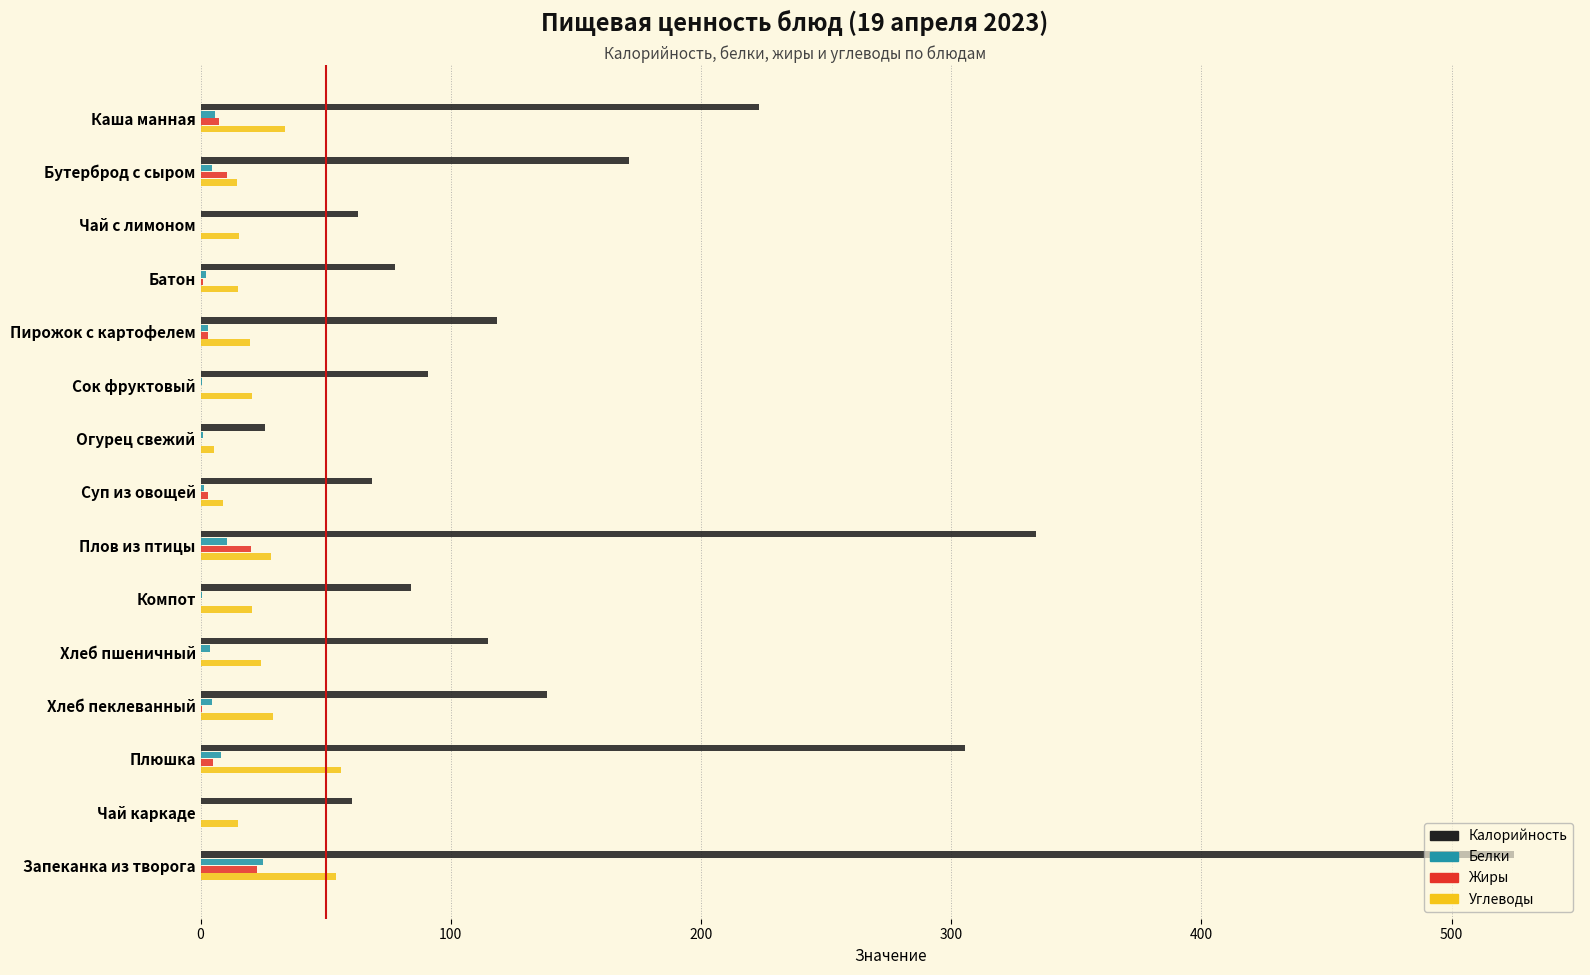

Is it true that Калорийность equals 25.7 at Огурец свежий?

True